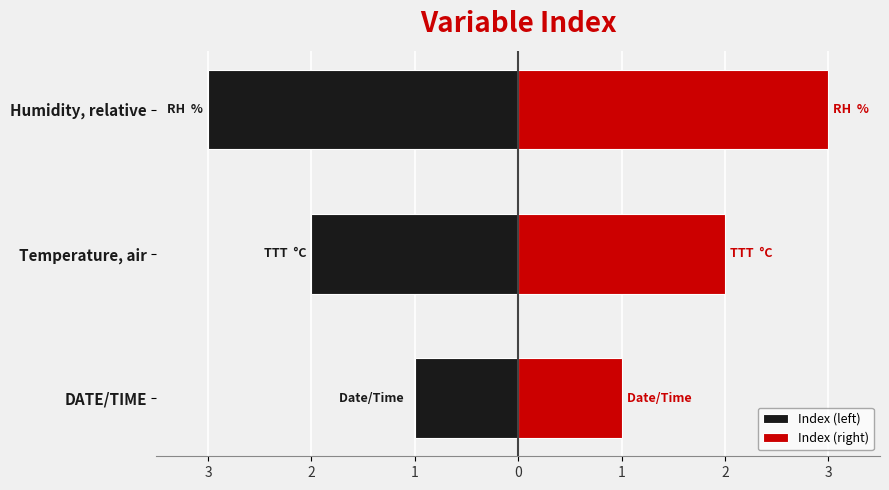

Rank the categories by Index (right) value from highest to lowest.

Humidity, relative, Temperature, air, DATE/TIME